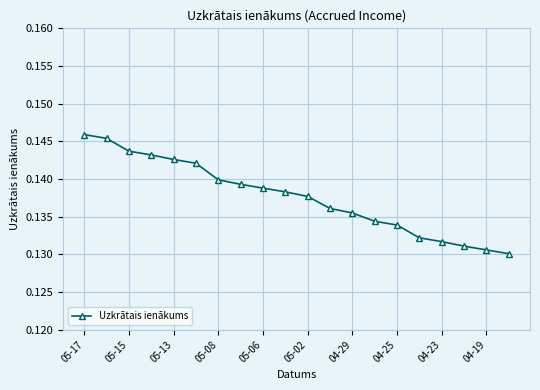

What is the sum of all values?

2.8